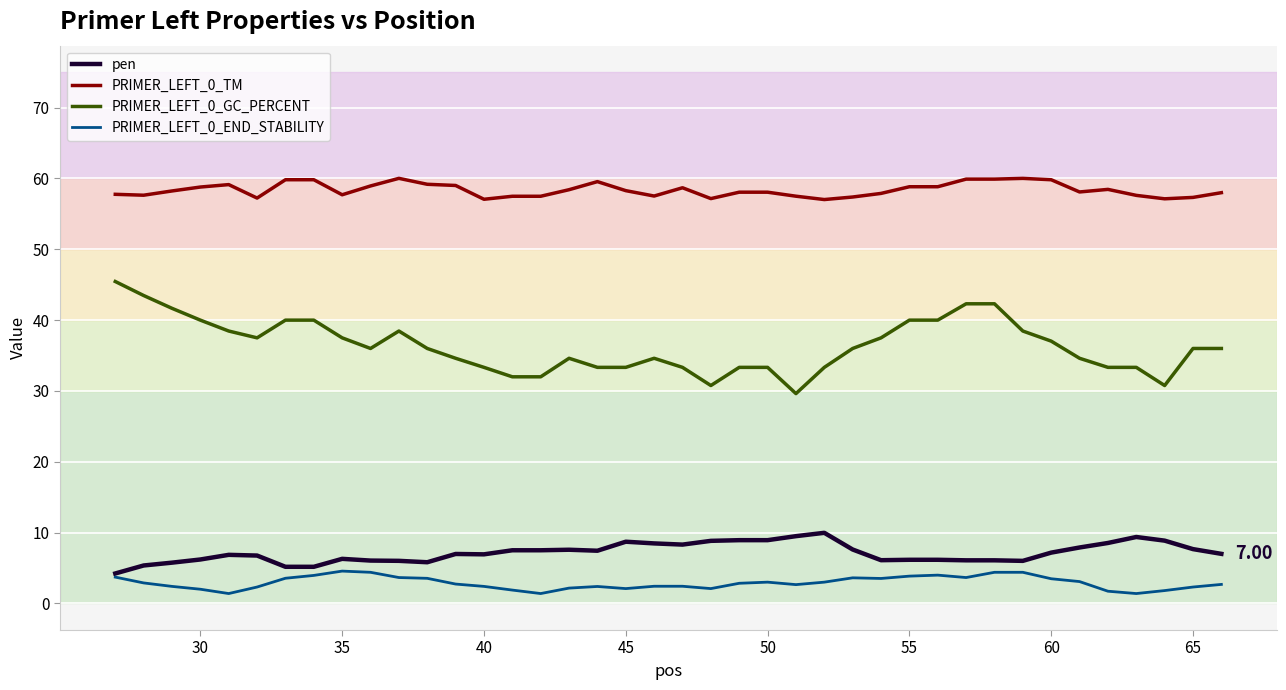

Which series has the widest spread of values?

PRIMER_LEFT_0_GC_PERCENT